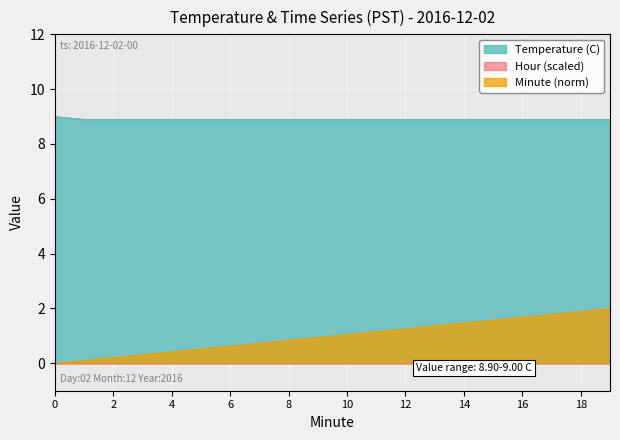

True or false: Temperature (C) and Minute intersect in this chart.

False